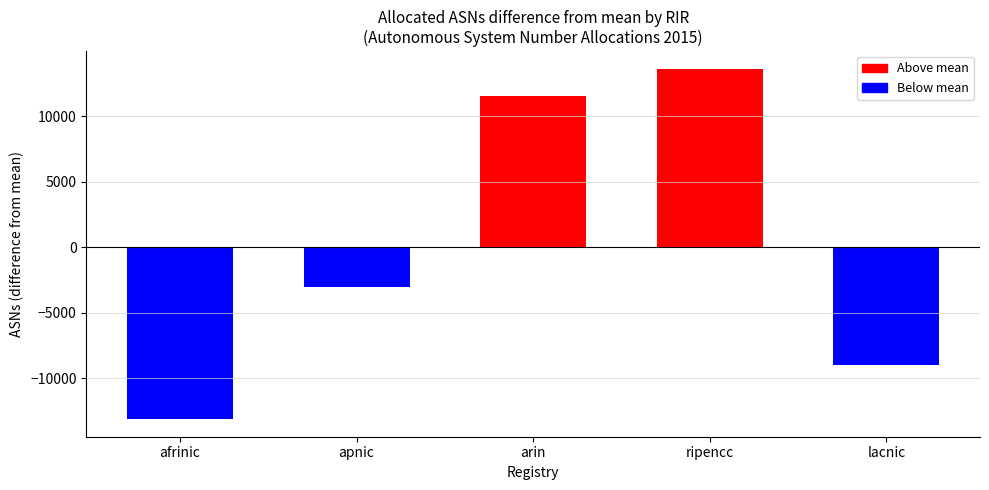

Rank the categories by value from lowest to highest.

afrinic, lacnic, apnic, arin, ripencc